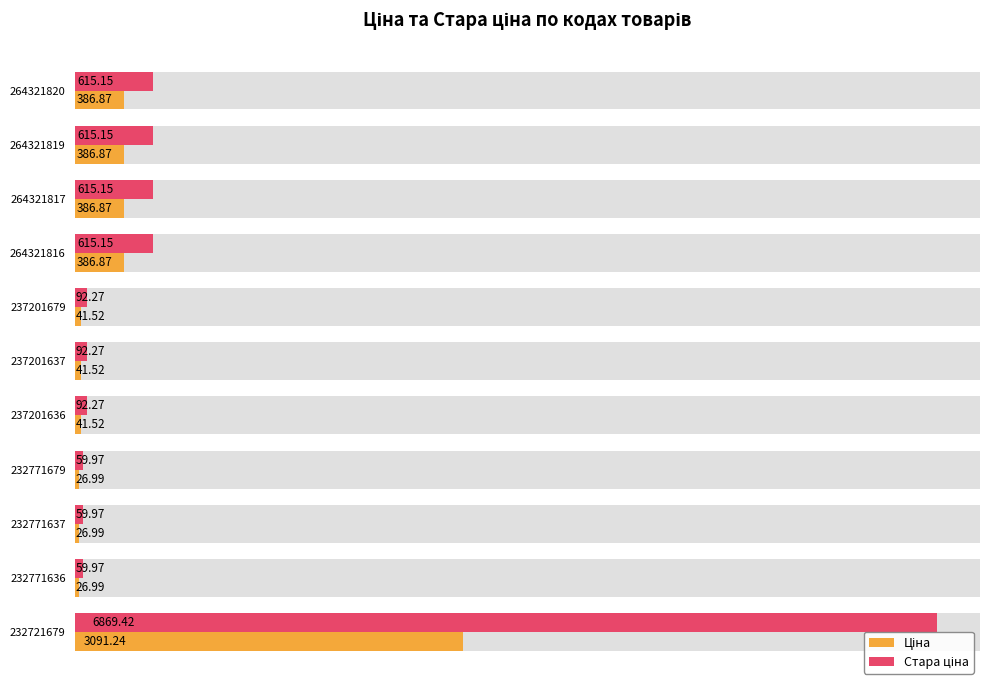

What is the difference between the maximum and minimum values in the Стара ціна series?

6809.4